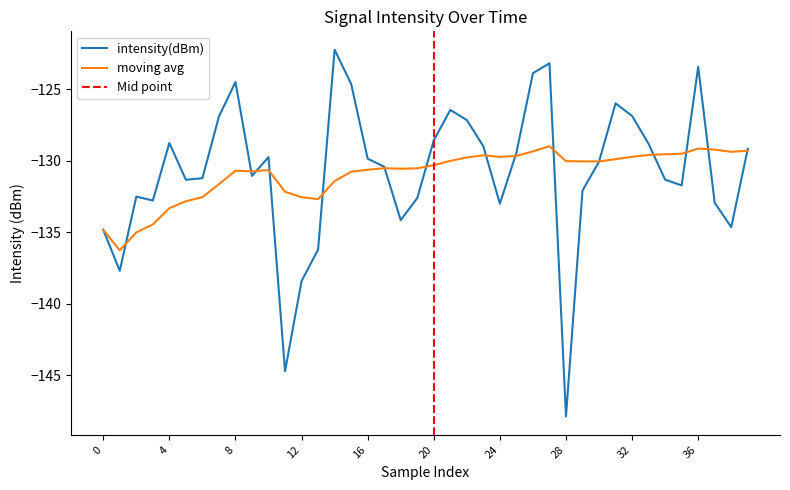

What is the difference between the second highest and minimum values in the intensity(dBm) series?

24.7